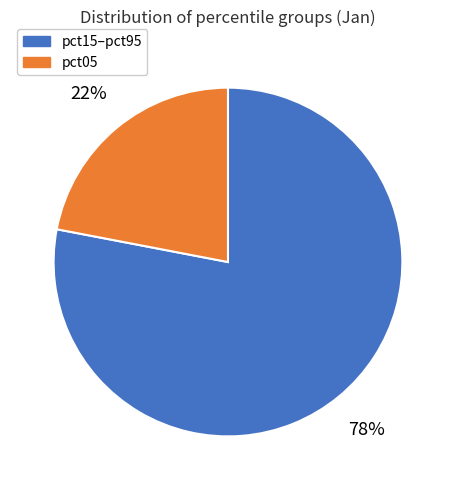

How many segments does this pie chart have?

2